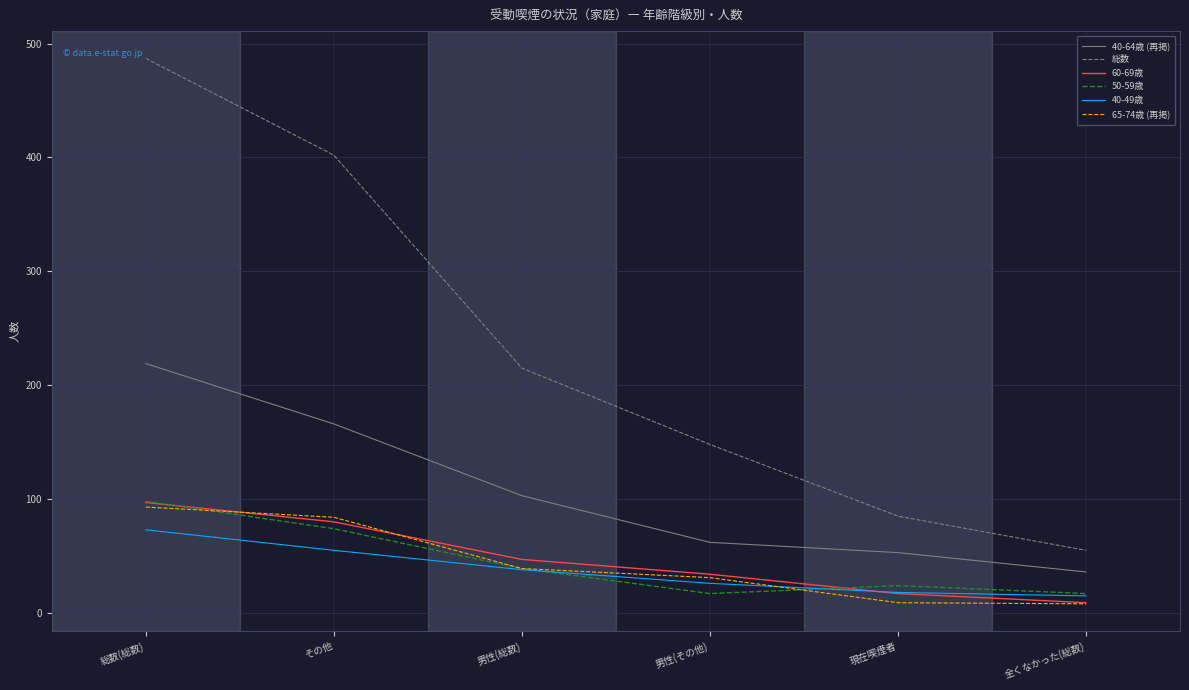

The 総数 series shows 23 at 全くなかった(総数). True or false?

False